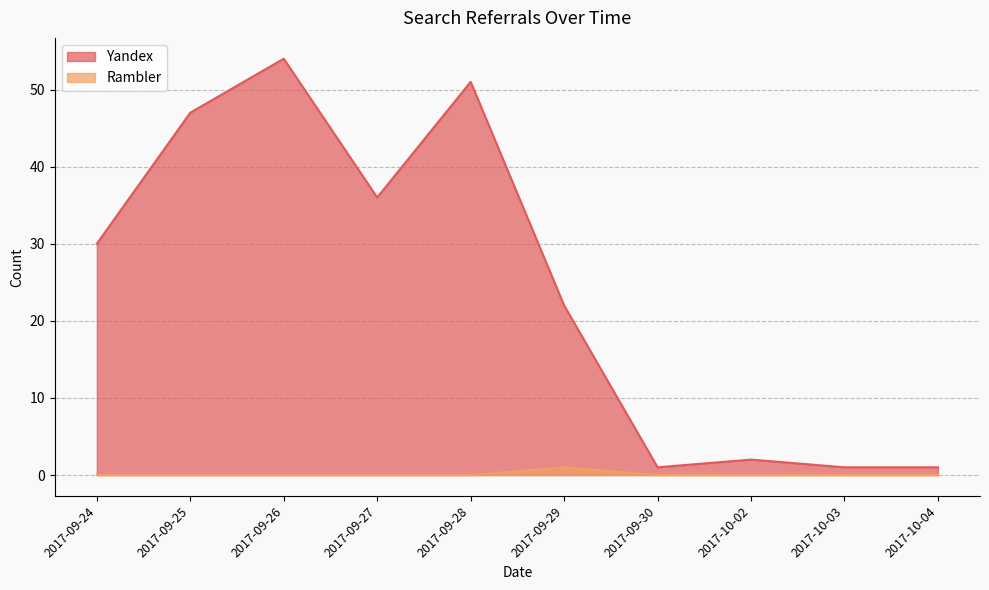

At which category is the sum across all series the highest?

2017-09-26